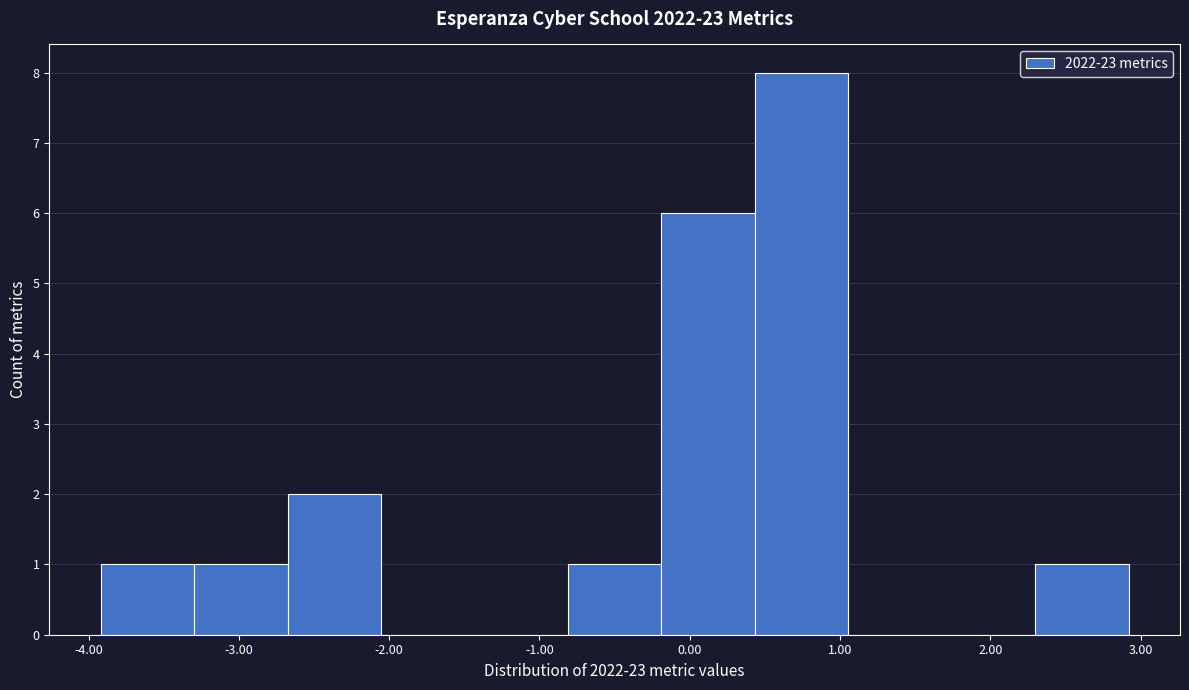

Reading left to right, transcribe this chart: for each bar, give the range it covers on the x-axis and its height. Neither the bar edges nor the heights are printed on the chart, so give them approximately, as read against the axes.

-3.9 to -3.3: 1
-3.3 to -2.7: 1
-2.7 to -2.1: 2
-2.1 to -1.4: 0
-1.4 to -0.8: 0
-0.8 to -0.2: 1
-0.2 to 0.4: 6
0.4 to 1.1: 8
1.1 to 1.7: 0
1.7 to 2.3: 0
2.3 to 2.9: 1